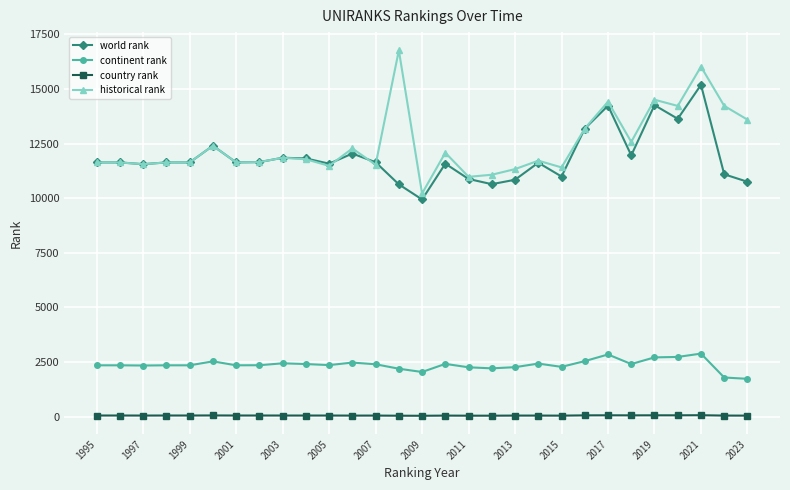

True or false: continent rank and world rank cross at least once.

False